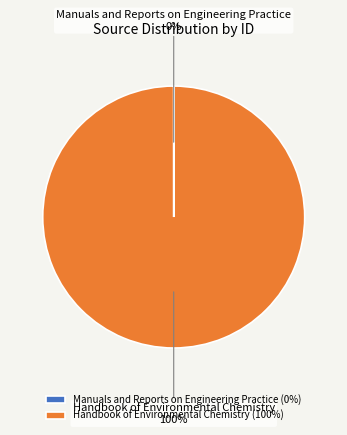

What is the largest slice in the pie chart?

Handbook of Environmental Chemistry